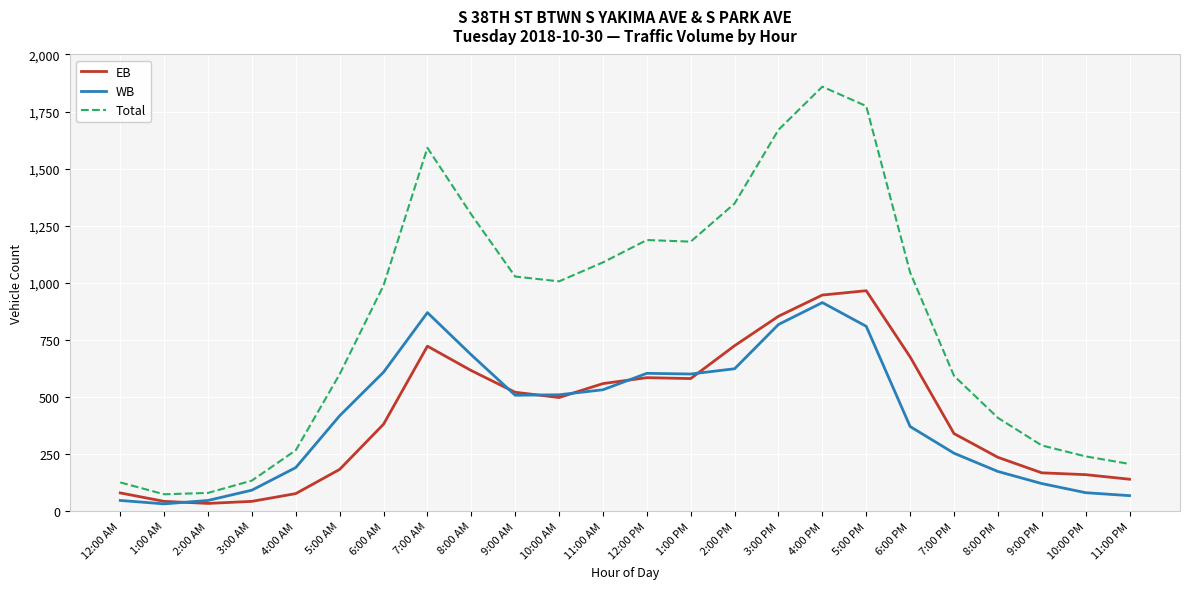

Rank the series at 6:00 AM from lowest to highest value.

EB, WB, Total